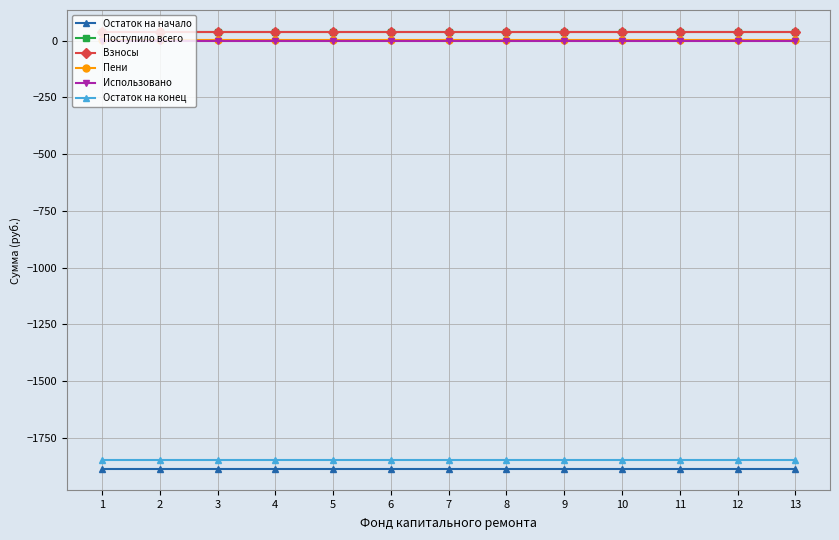

Does the chart have visible grid lines?

Yes